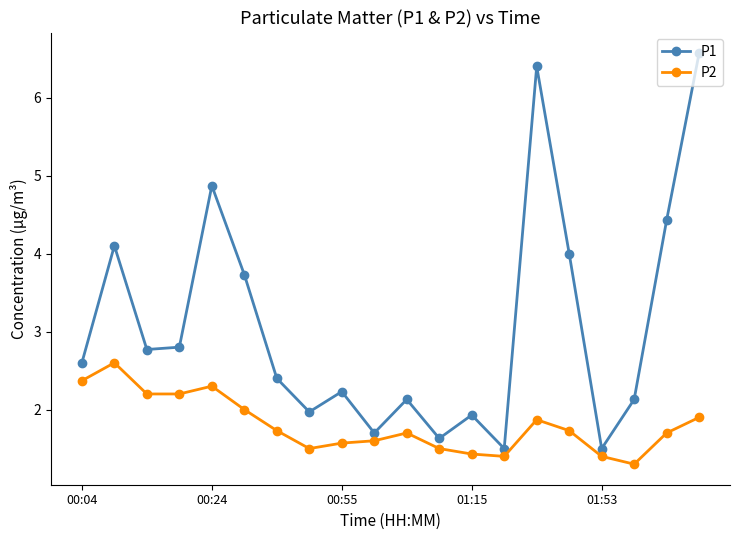

At how many categories does at least one series exceed 3?

7